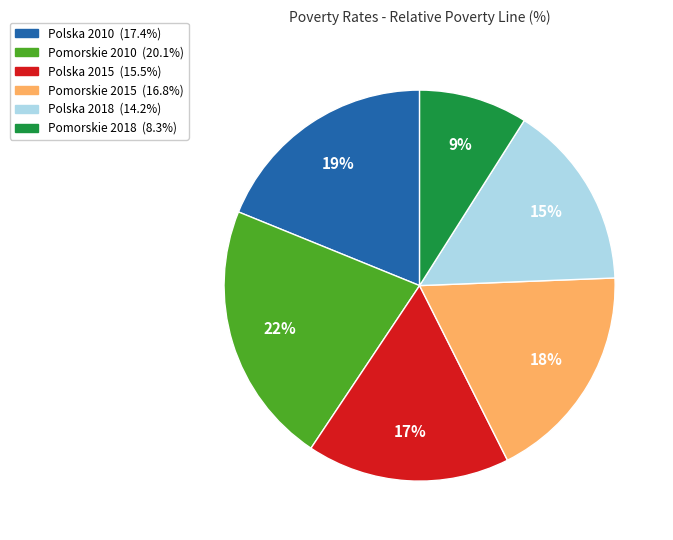

What is the largest slice in the pie chart?

Pomorskie 2010